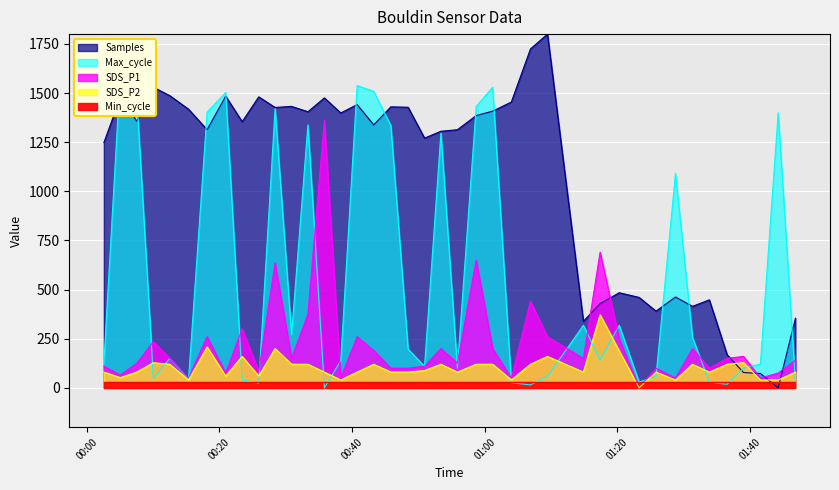

Which series ends up on top after the final intersection of SDS_P2 and Max_cycle?

SDS_P2